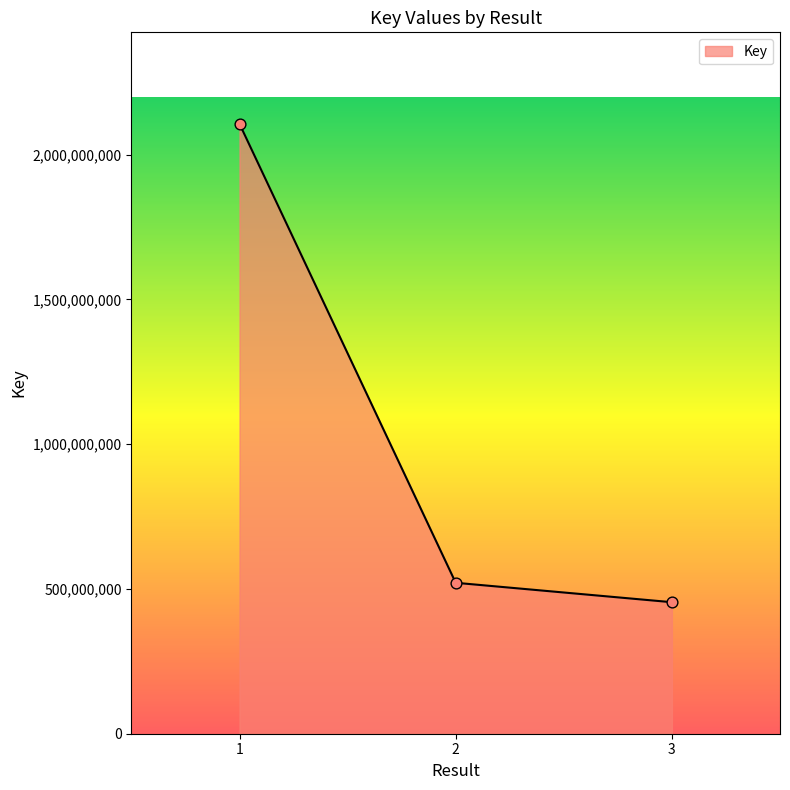

Which has a higher value, 1 or 3?

1